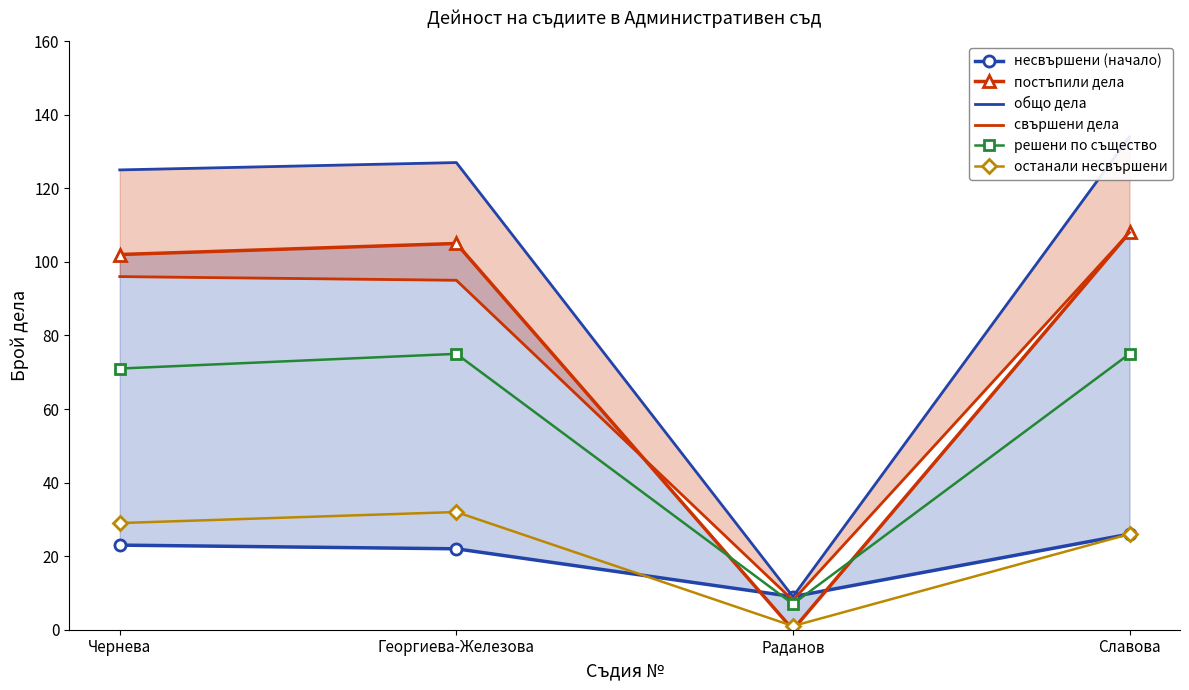

Which has a higher value, Чернева or Георгиева-Железова?

Чернева